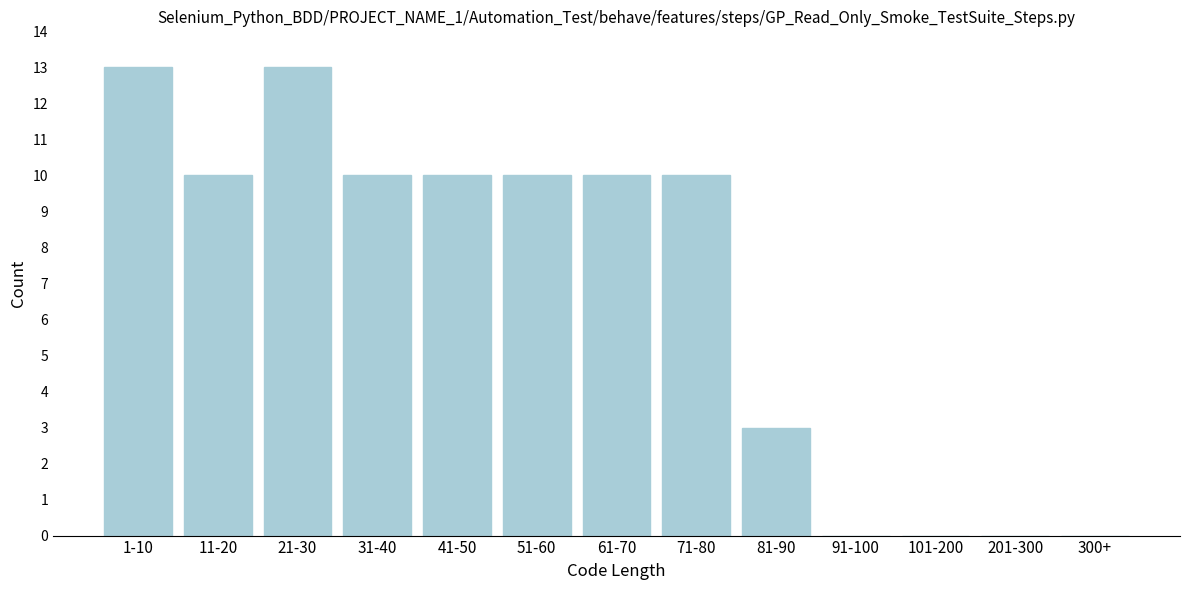

Reading left to right, extract all data points from this chart.

1-10=13	11-20=10	21-30=13	31-40=10	41-50=10	51-60=10	61-70=10	71-80=10	81-90=3	91-100=0	101-200=0	201-300=0	300+=0